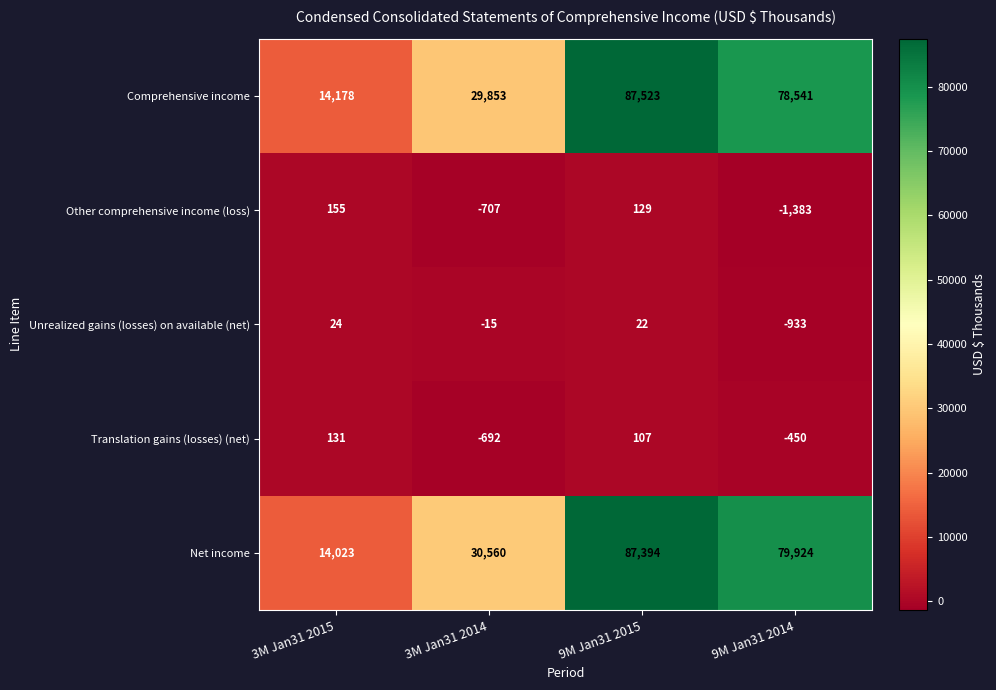

What is the difference between the highest and lowest values at 3M Jan31 2015?

14154